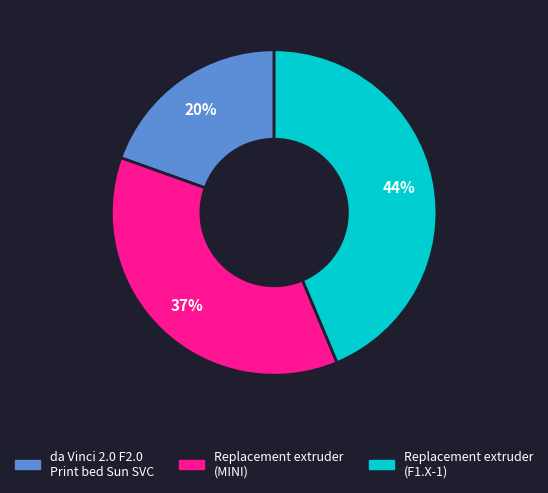

How many segments does this pie chart have?

3